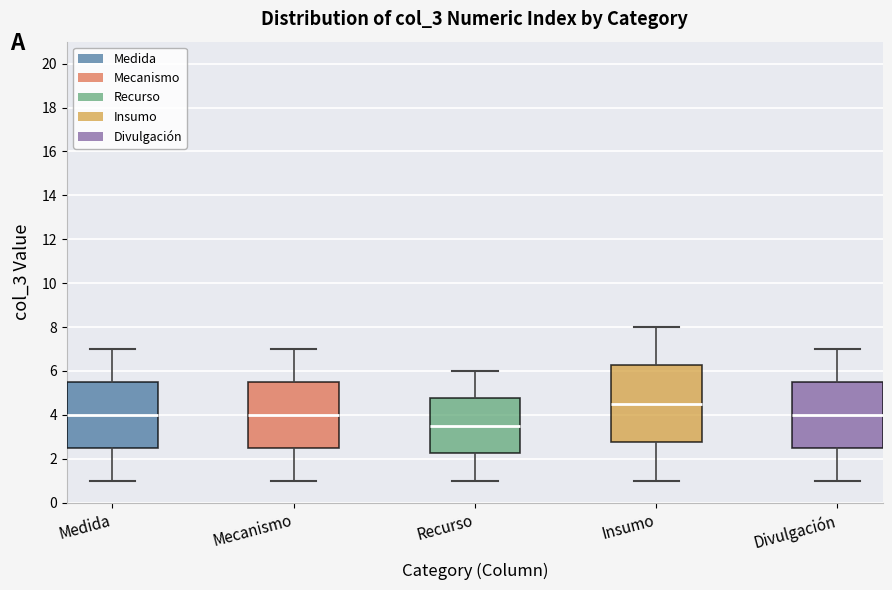

Reading left to right, transcribe this box plot: for each box, give where its median line is, the range the box spans, and where its two whiskers end, as read against the y-axis. The values are not printed on the chart, so give them approximately, as read against the axis.

Medida: median 4.0, box 2.6 to 5.6, whiskers 1.0 to 7.0
Mecanismo: median 4.0, box 2.6 to 5.6, whiskers 1.0 to 7.0
Recurso: median 3.6, box 2.2 to 4.8, whiskers 1.0 to 6.0
Insumo: median 4.6, box 2.8 to 6.2, whiskers 1.0 to 8.0
Divulgación: median 4.0, box 2.6 to 5.6, whiskers 1.0 to 7.0